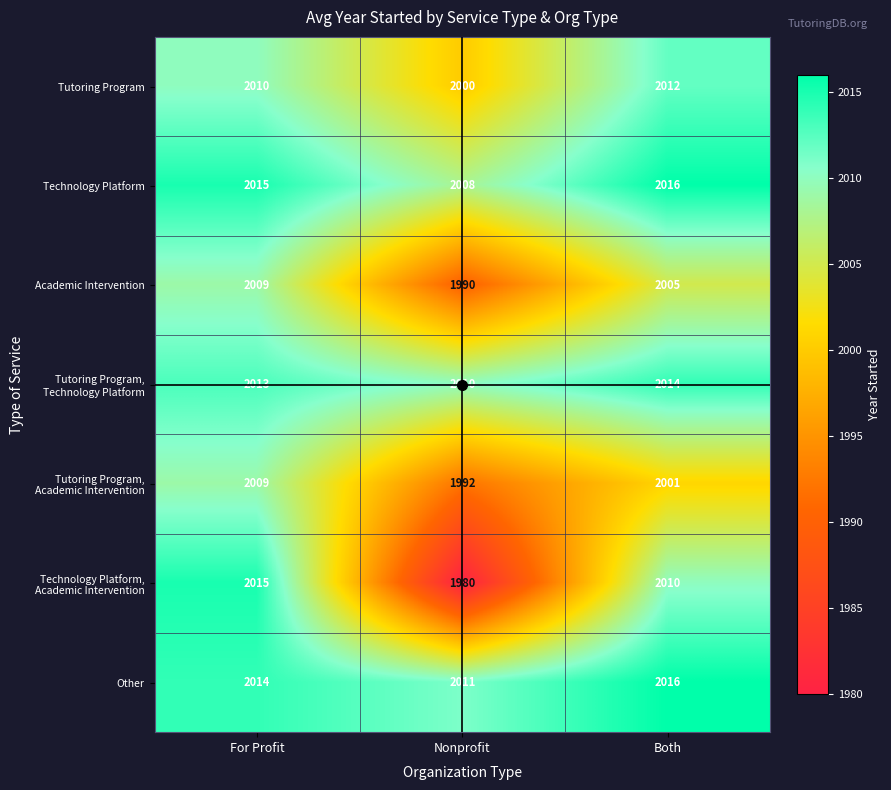

At which label is Tutoring Program closest to 2006?

For Profit